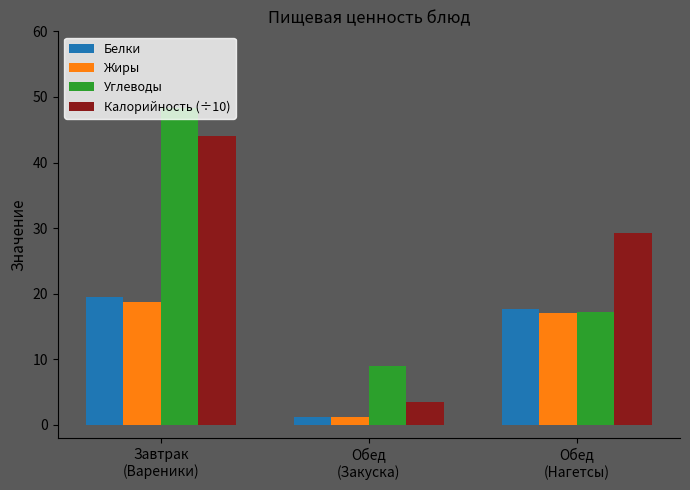

What is the difference between the maximum and second lowest values in the Жиры series?

1.7